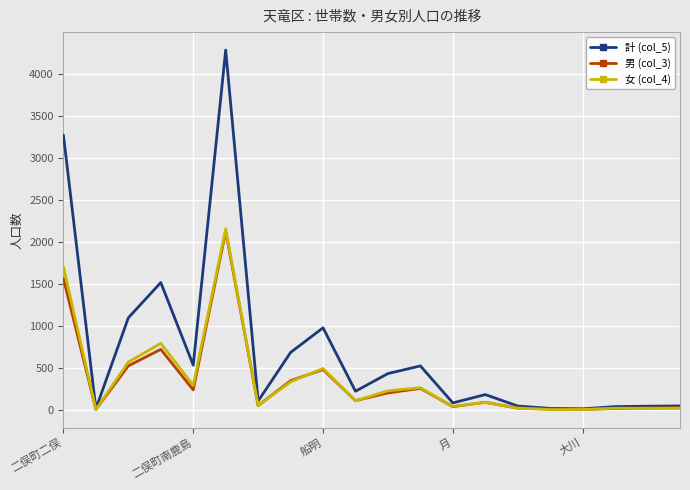

What is the maximum value shown in the chart?

4281